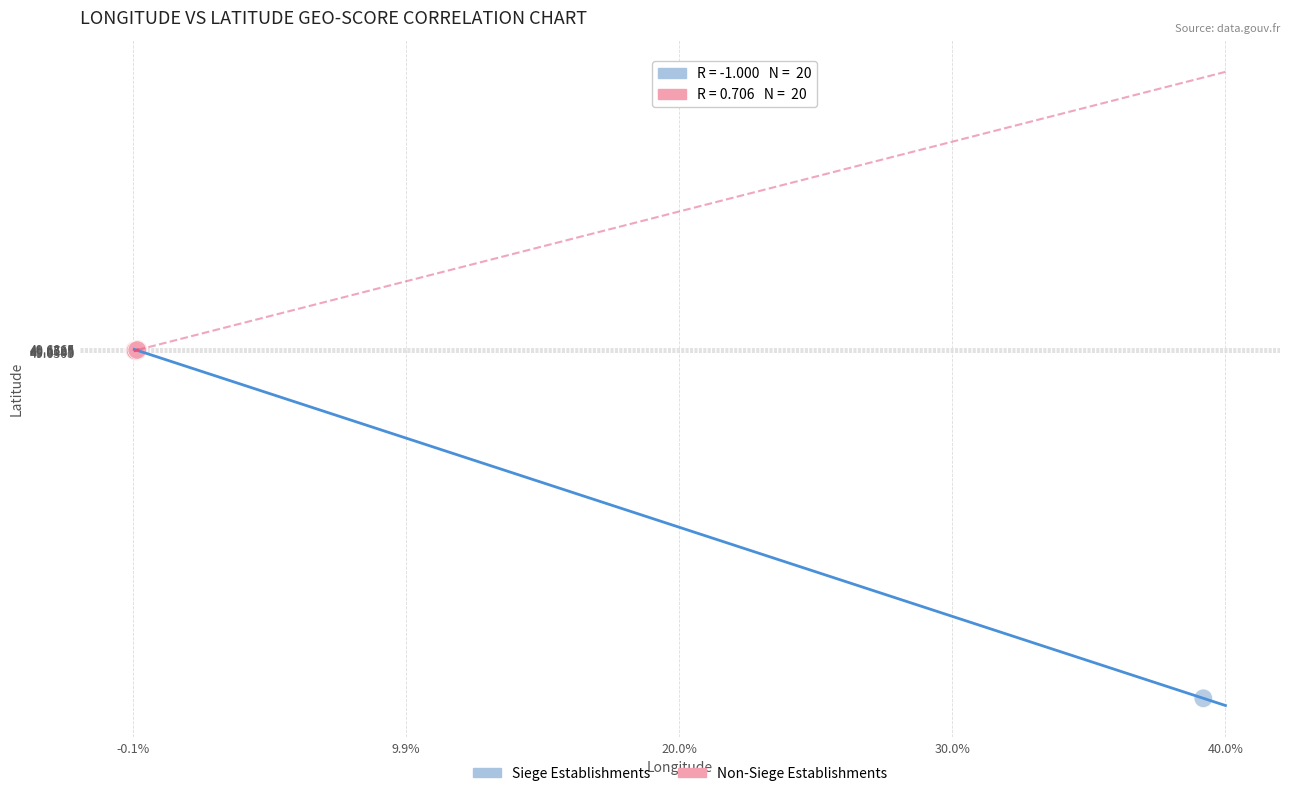

Which series has the largest Y range (max minus min)?

Siege Establishments